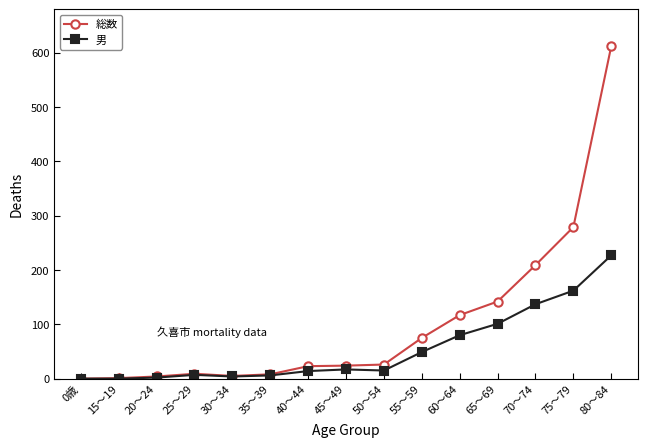

Which series has the widest spread of values?

総数